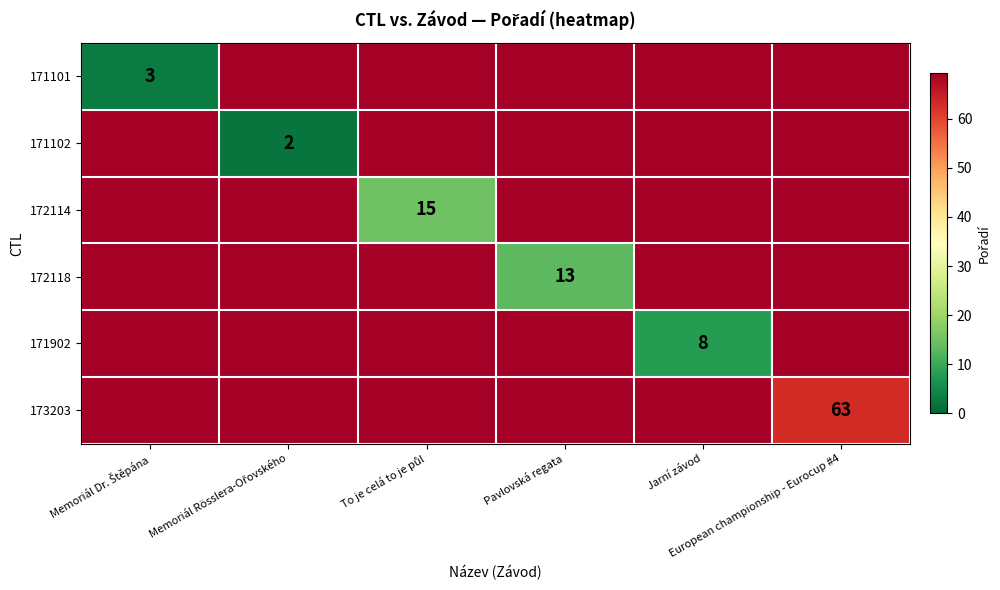

At how many categories does at least one series exceed 14?

6